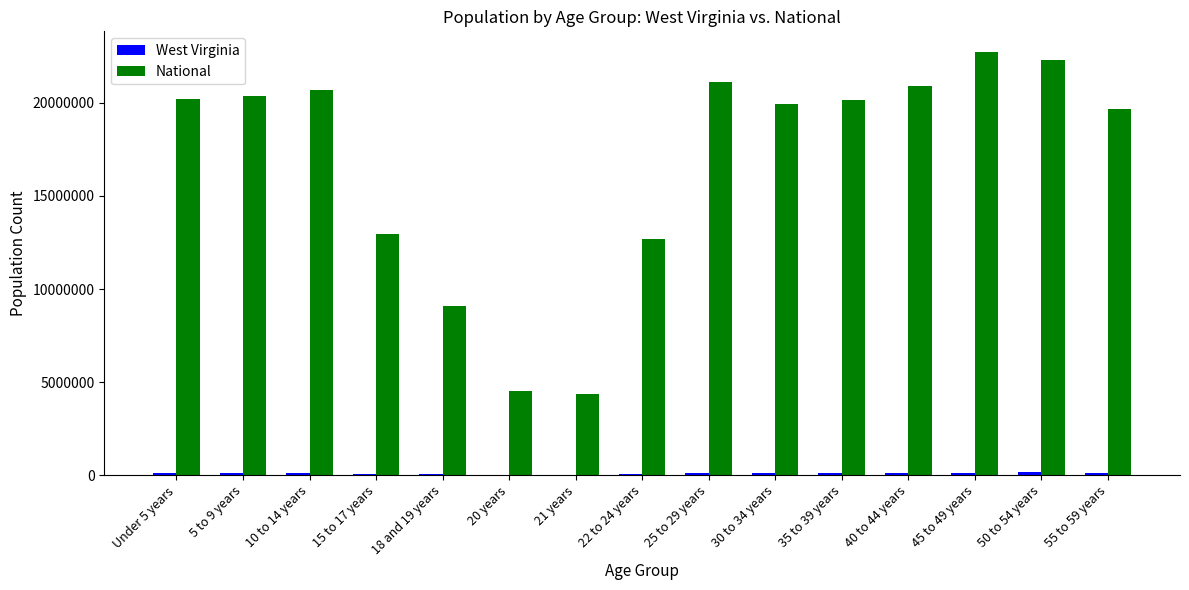

True or false: National has a value of 20890964 at 40 to 44 years.

True